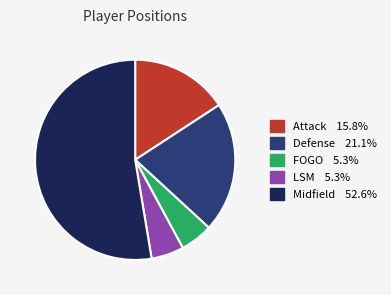

Is there a majority slice in this chart?

Yes